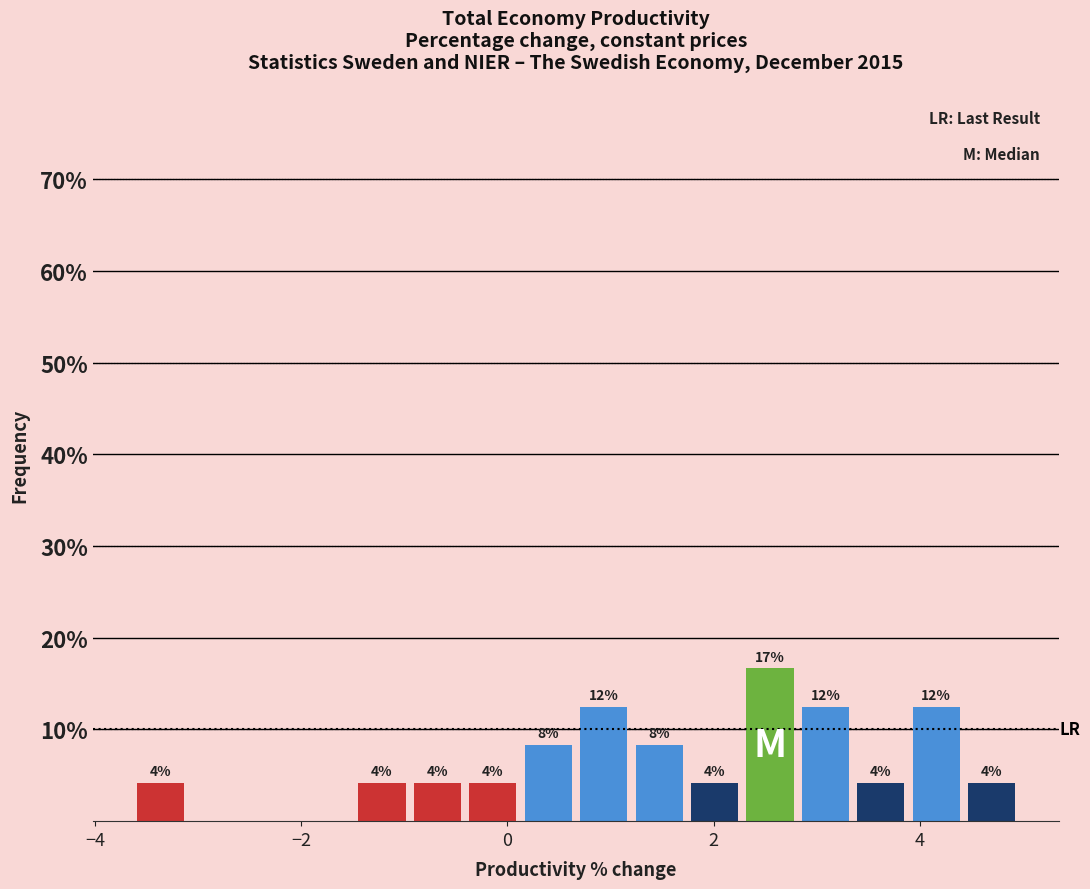

Around what value on the x-axis is the tallest bar? Give the approximate position of its centre, as read against the axis.

2.6